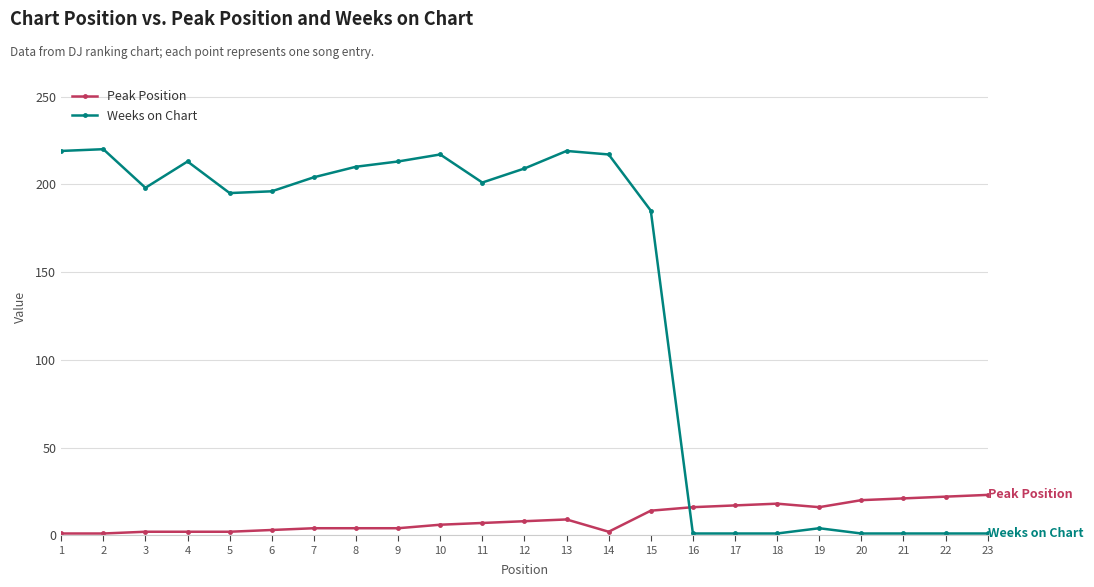

What are all the series names shown in the legend?

Peak Position, Weeks on Chart